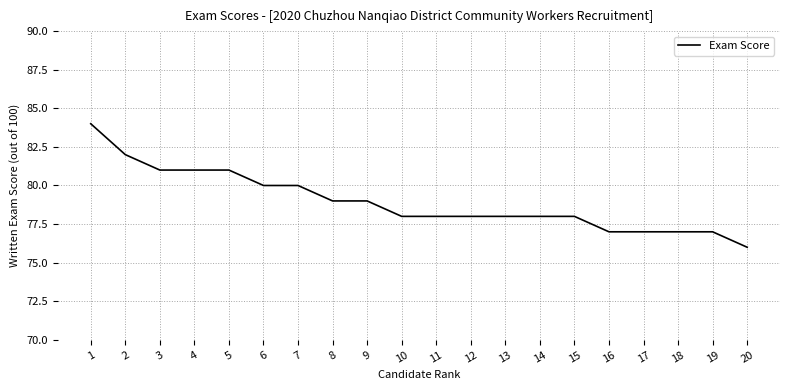

True or false: the data shows 107 at 8.

False